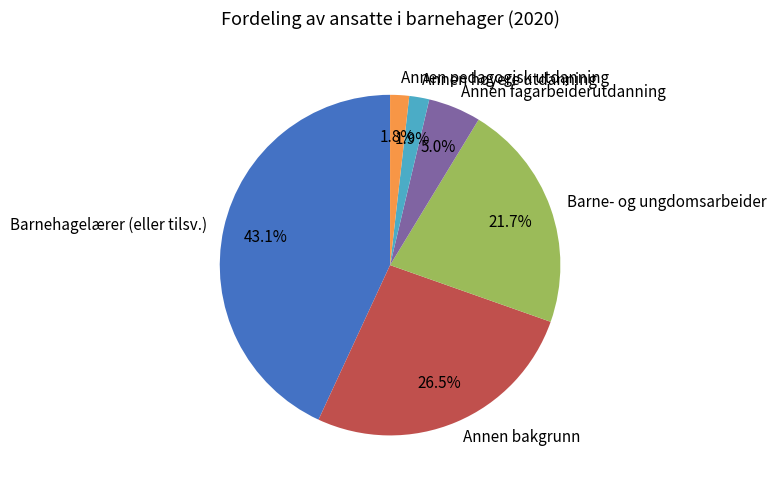

What is the ratio of the value at Annen fagarbeiderutdanning to the value at Annen høyere utdanning?

2.6